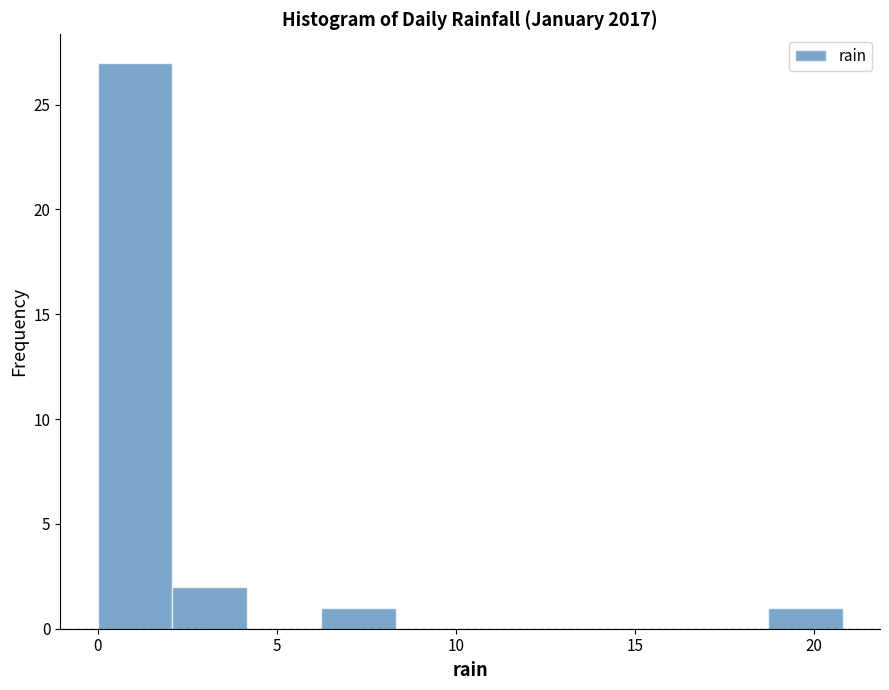

Reading left to right, transcribe this chart: for each bar, give the range it covers on the x-axis and its height. Neither the bar edges nor the heights are printed on the chart, so give them approximately, as read against the axes.

0.0 to 2.0: 27
2.0 to 4.0: 2
4.0 to 6.0: 0
6.0 to 8.5: 1
8.5 to 10.5: 0
10.5 to 12.5: 0
12.5 to 14.5: 0
14.5 to 16.5: 0
16.5 to 18.5: 0
18.5 to 21.0: 1